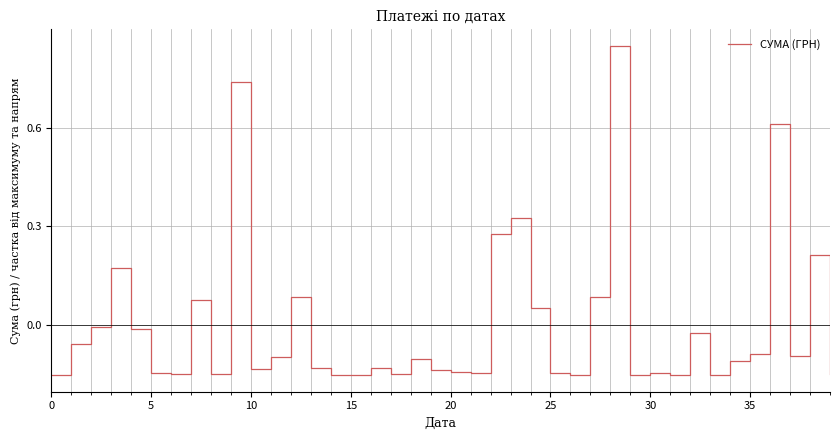

What is the greatest value displayed?

0.8